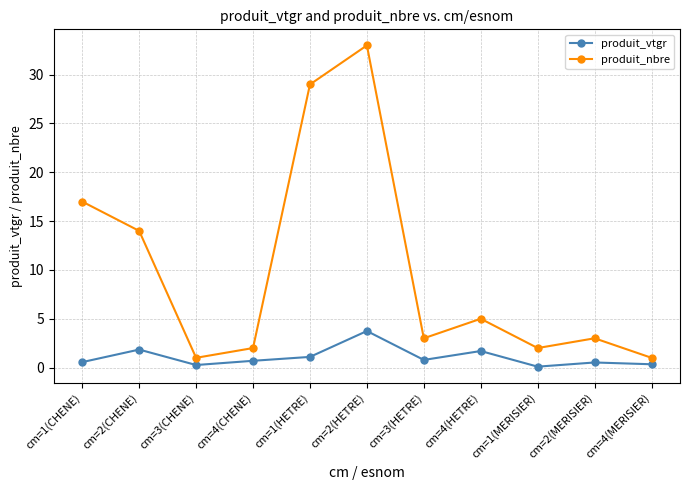

What is the sum of all produit_vtgr values?

11.6